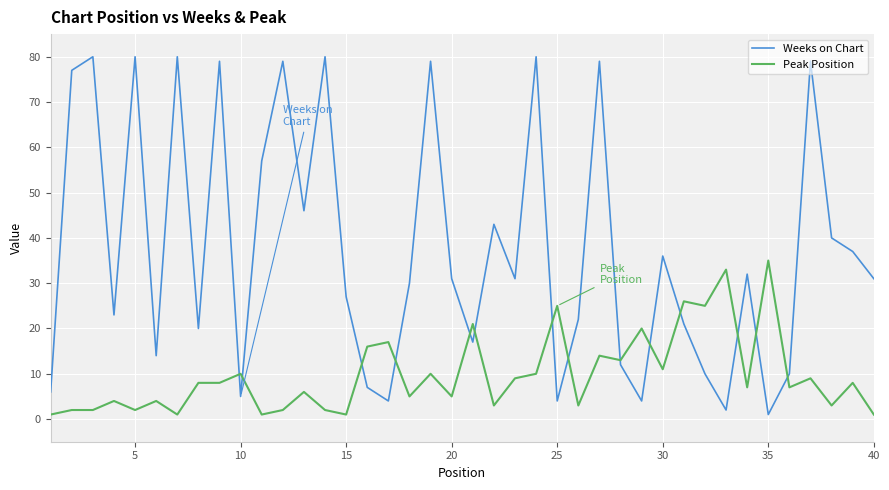

Rank the series by their average value, from lowest to highest.

Peak Position, Weeks on Chart